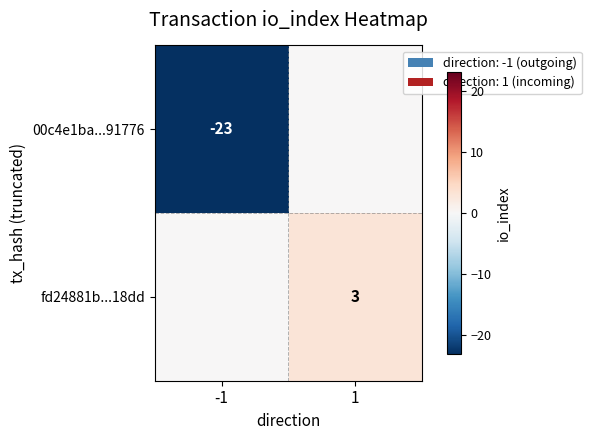

Is it true that fd24881b...18dd equals 2 at 1?

False